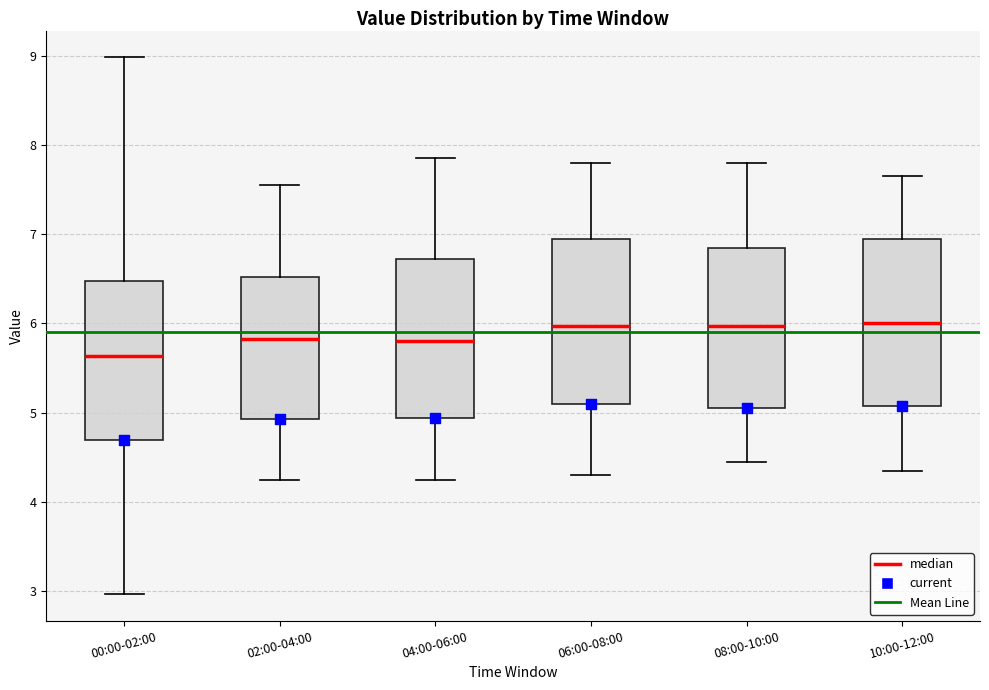

Reading left to right, transcribe this box plot: for each box, give where its median line is, the range the box spans, and where its two whiskers end, as read against the y-axis. The values are not printed on the chart, so give them approximately, as read against the axis.

00:00-02:00: median 5.6, box 4.7 to 6.5, whiskers 3.0 to 9.0
02:00-04:00: median 5.8, box 4.9 to 6.5, whiskers 4.3 to 7.6
04:00-06:00: median 5.8, box 4.9 to 6.7, whiskers 4.3 to 7.9
06:00-08:00: median 6.0, box 5.1 to 7.0, whiskers 4.3 to 7.8
08:00-10:00: median 6.0, box 5.1 to 6.9, whiskers 4.5 to 7.8
10:00-12:00: median 6.0, box 5.1 to 7.0, whiskers 4.4 to 7.7